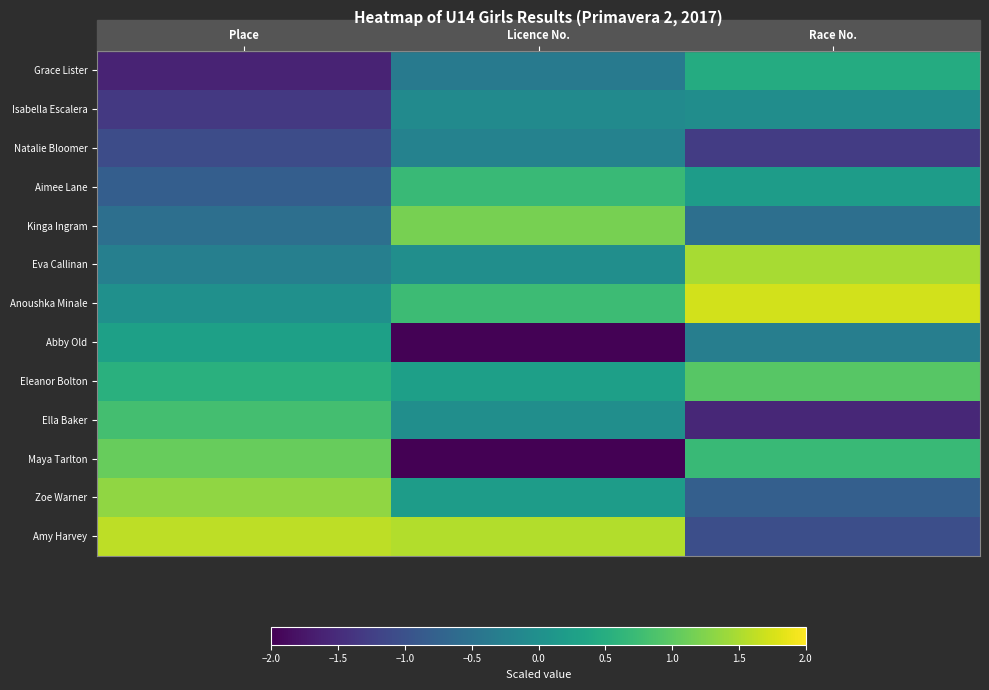

What is the greatest value displayed?

1.7